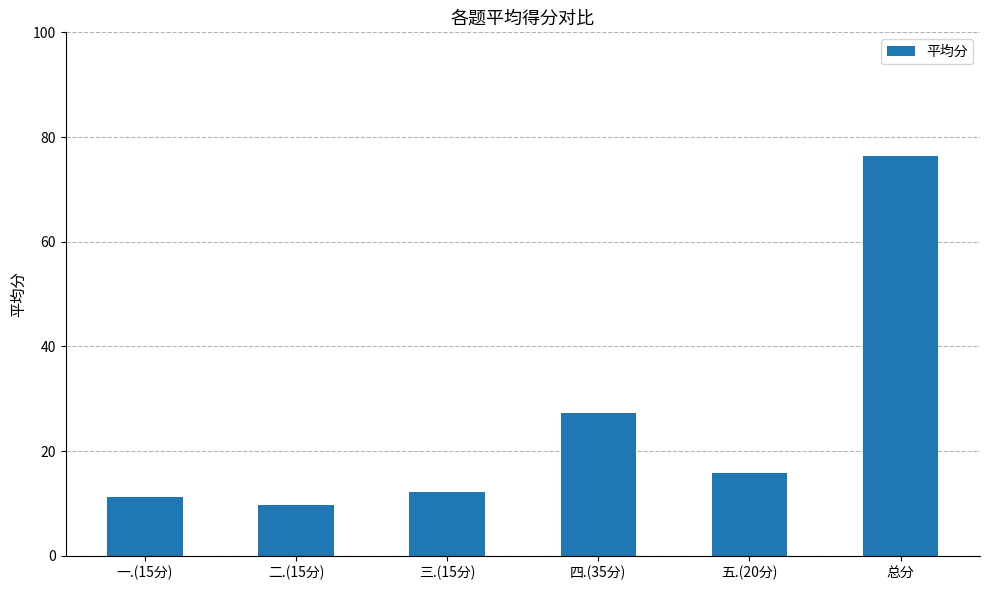

What is the label of the 4th bar from the left?

四.(35分)